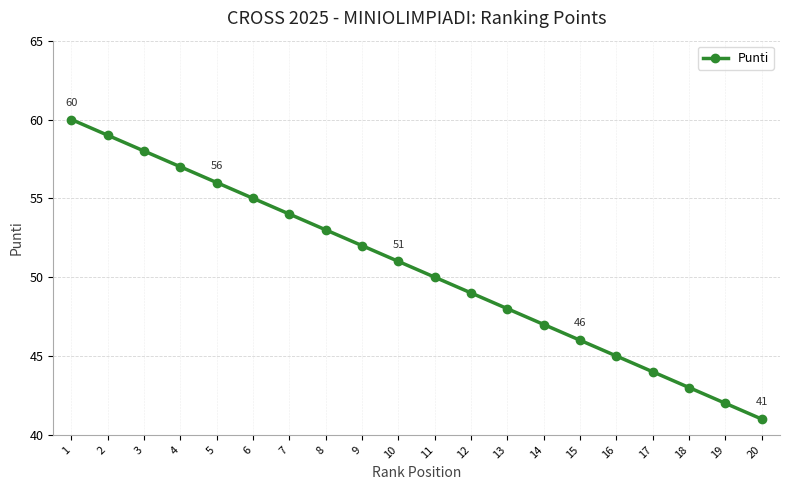

Which category has the highest value across all series?

1